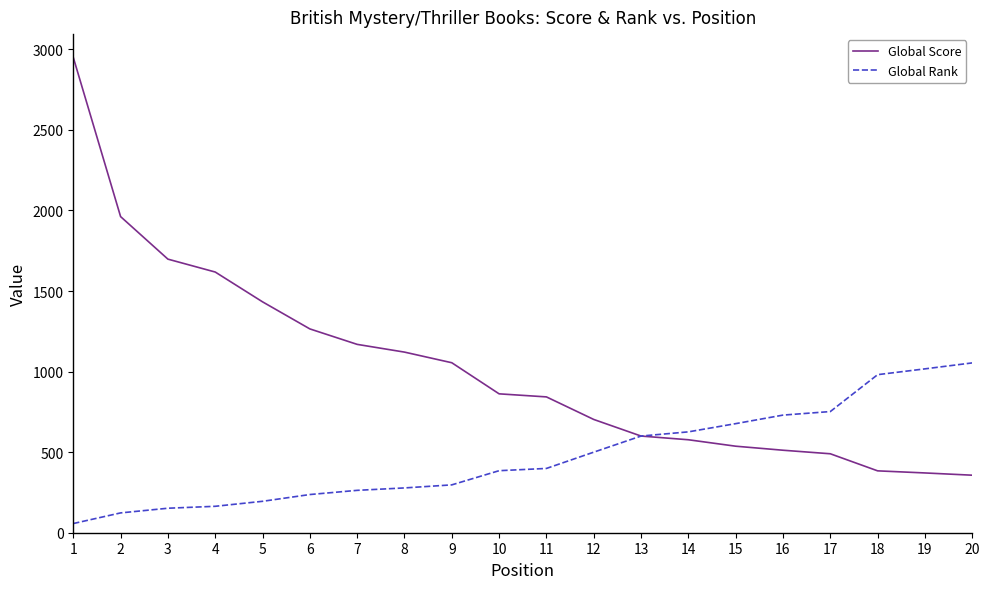

List the series in order of their peak value, highest first.

Global Score, Global Rank